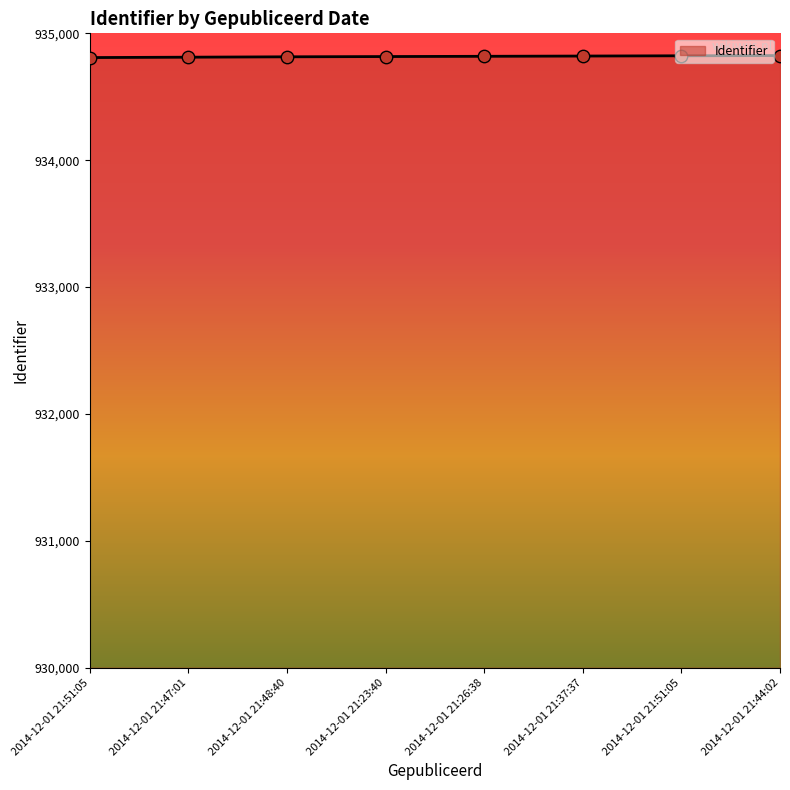

What is the change in value from 2014-12-01 21:48:40 to 2014-12-01 21:26:38?

+4